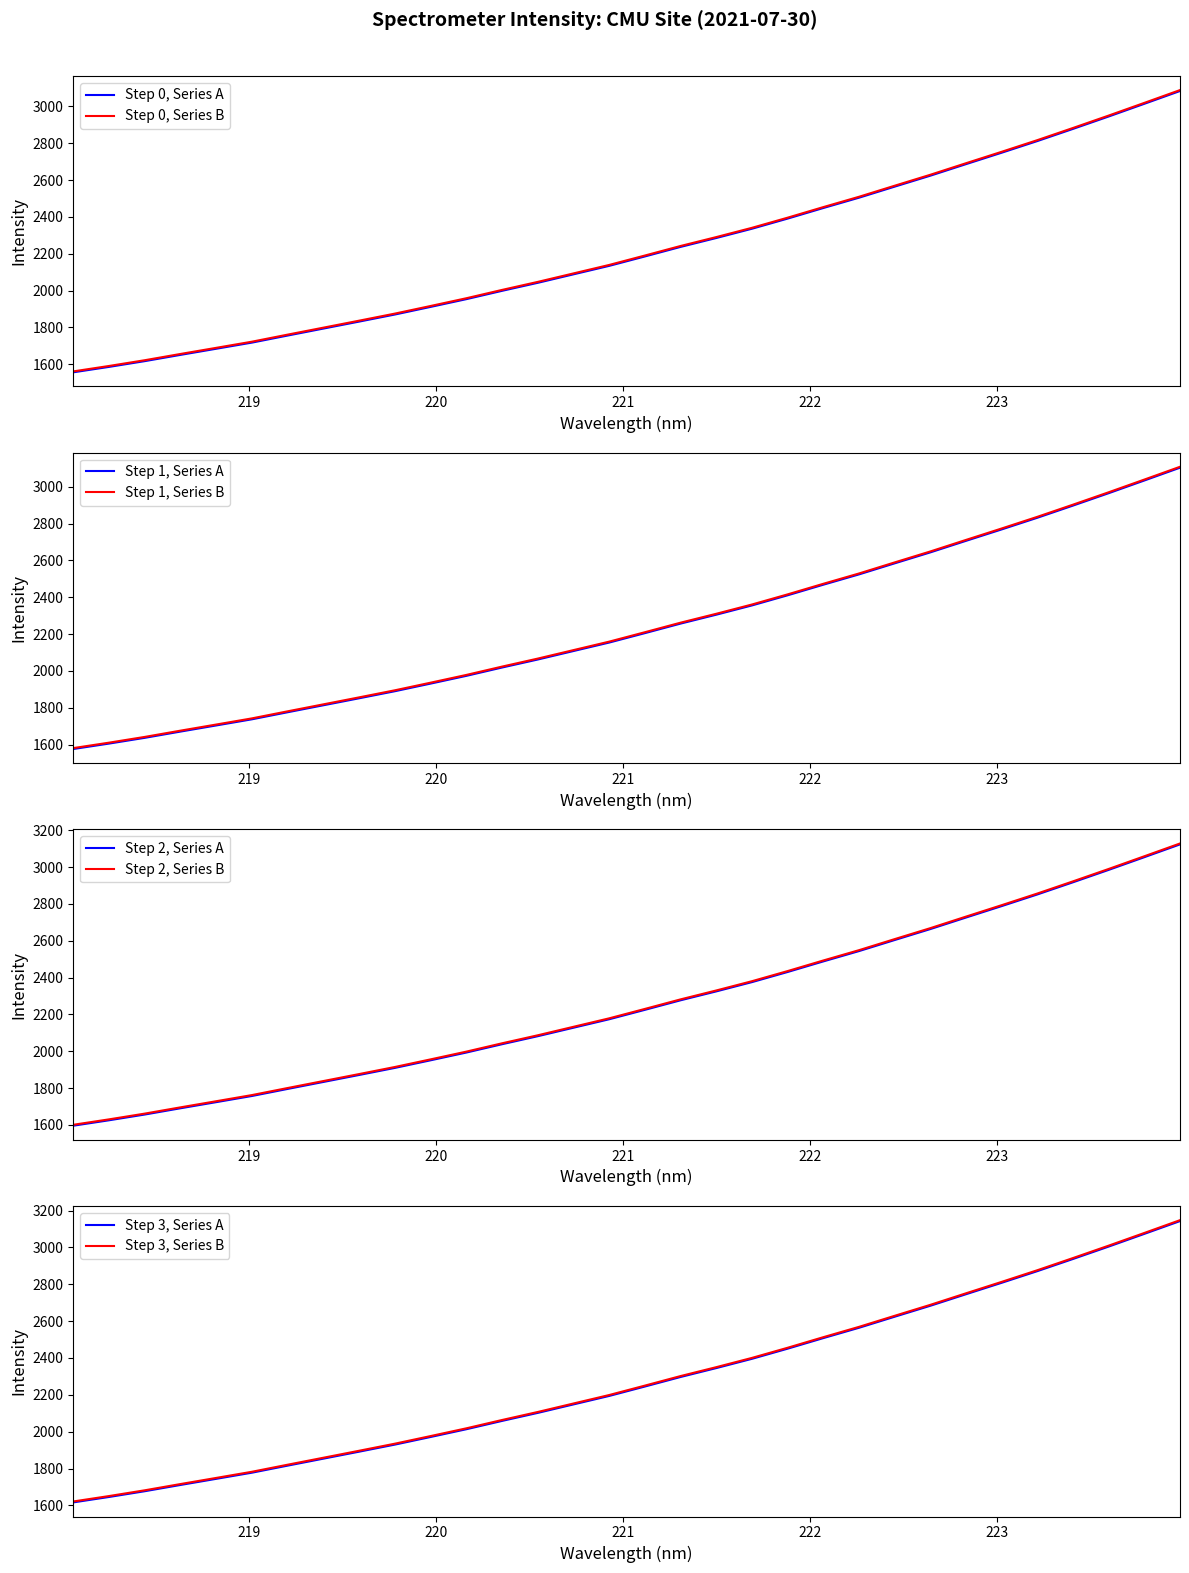

What position from the left is 223.7895?

31